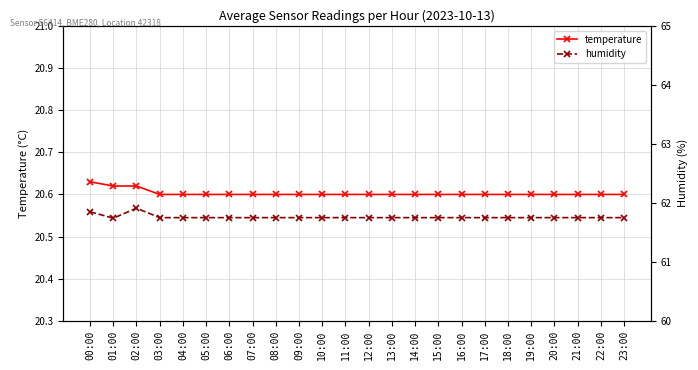

The humidity series shows 90.1 at 00:00. True or false?

False